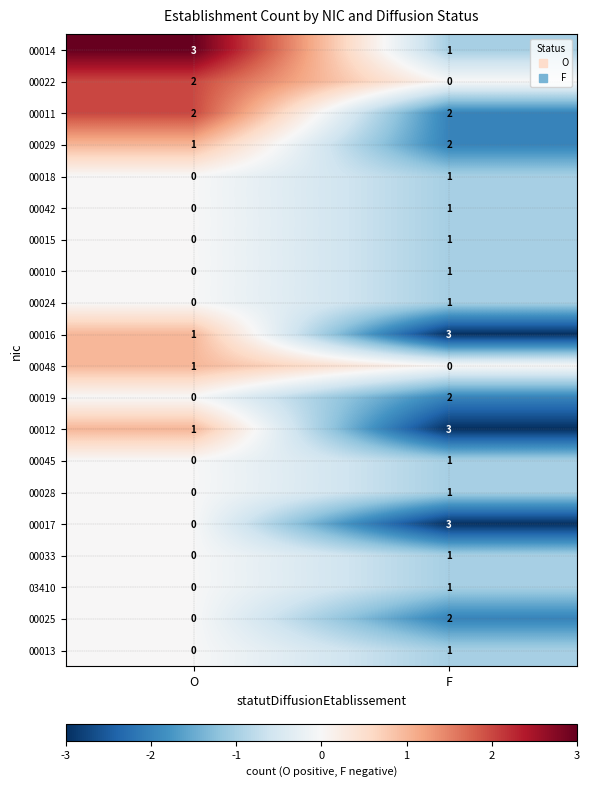

What is the sum of the 00011 values at F and O?

4